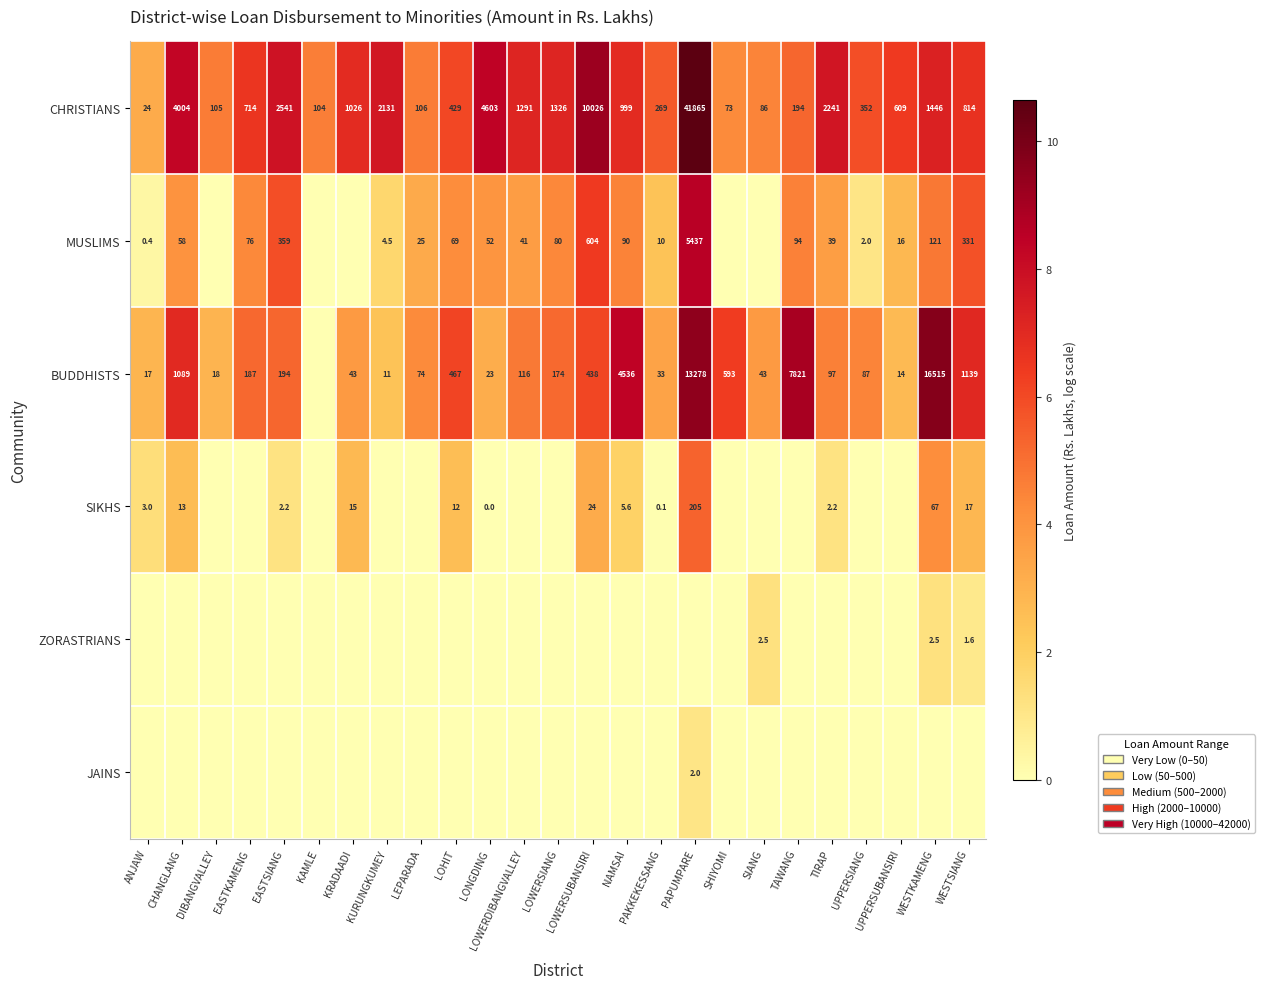

What is the sum of the BUDDHISTS values at DIBANGVALLEY and SHIYOMI?

611.0